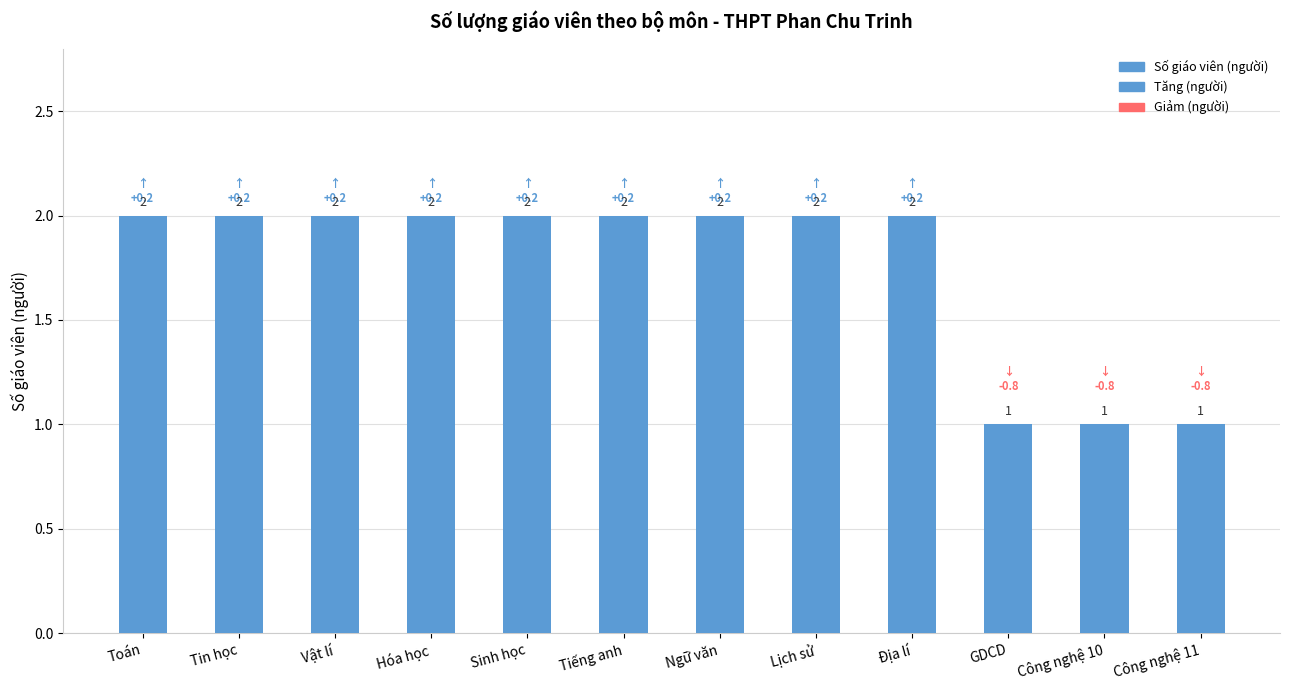

How many series are shown in this chart?

1